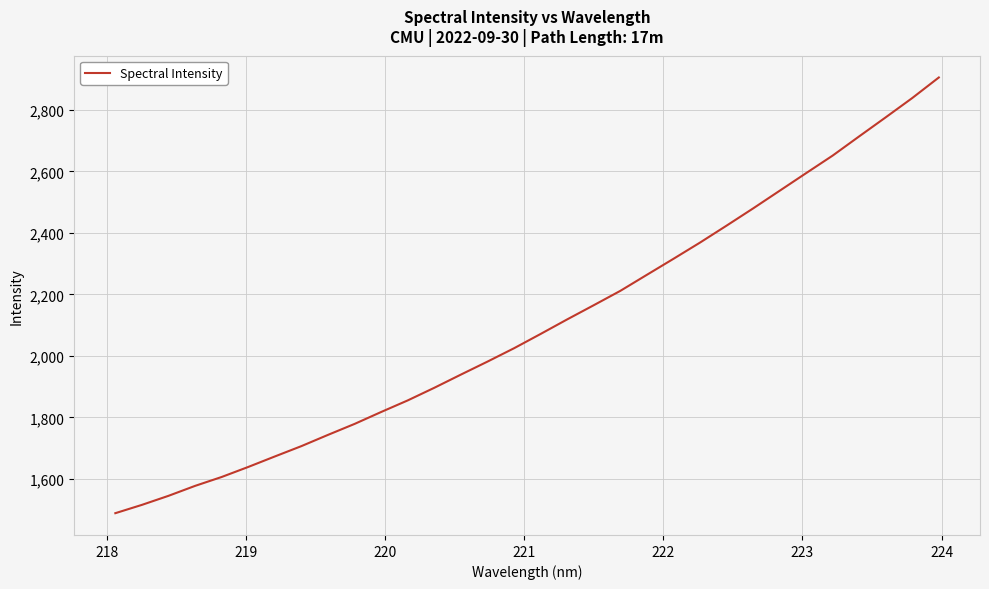

What is the minimum value shown in the chart?

1488.5